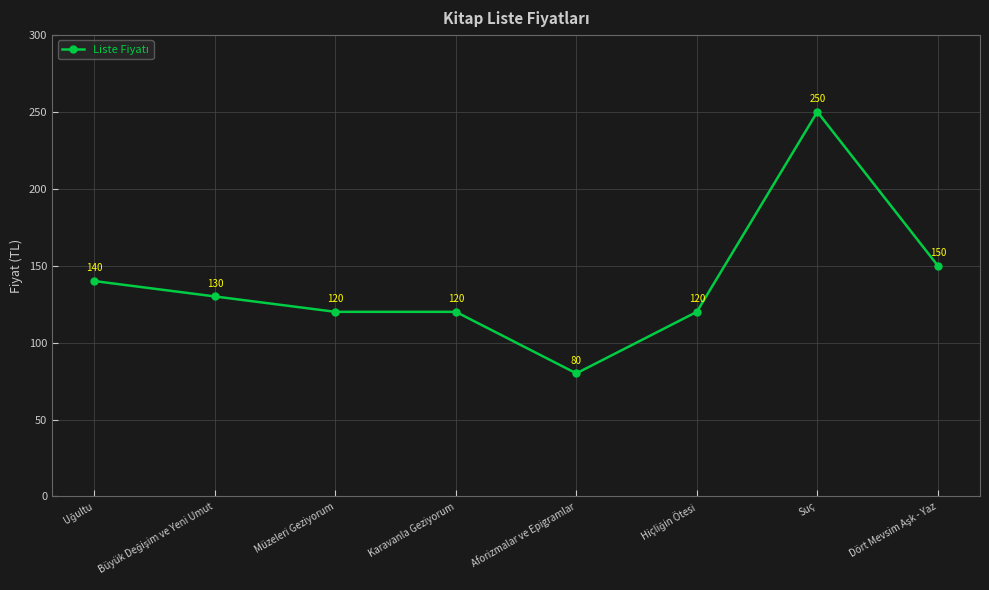

True or false: there are more than 0 points higher than both neighbors.

True